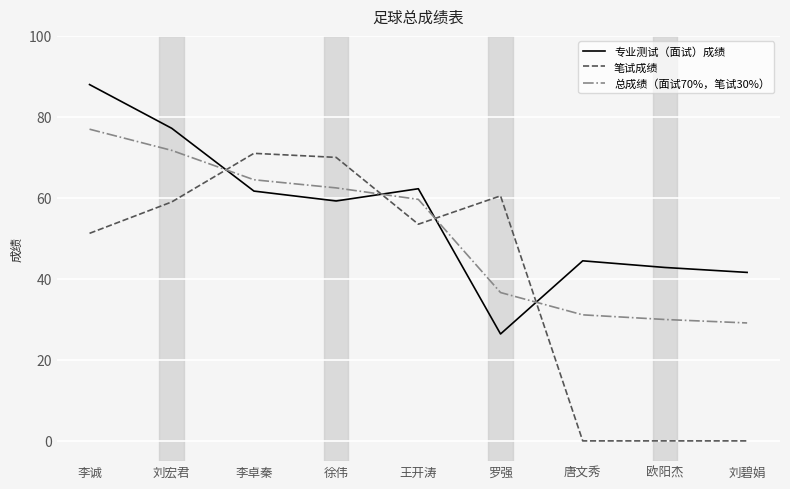

What are all the series names shown in the legend?

专业测试（面试）成绩, 笔试成绩, 总成绩（面试70%，笔试30%）